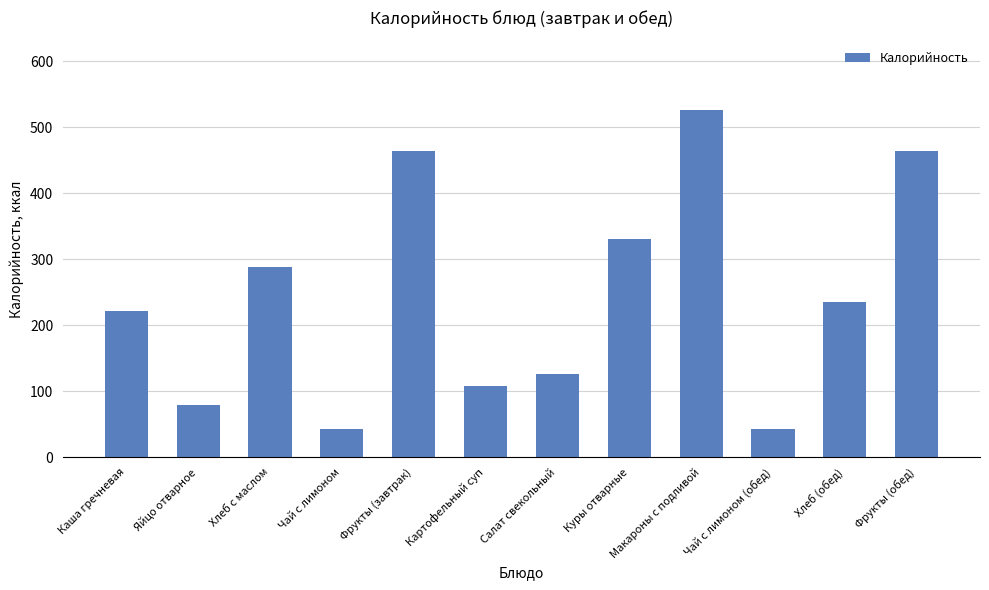

What is the change in value from Фрукты (завтрак) to Салат свекольный?

-337.2